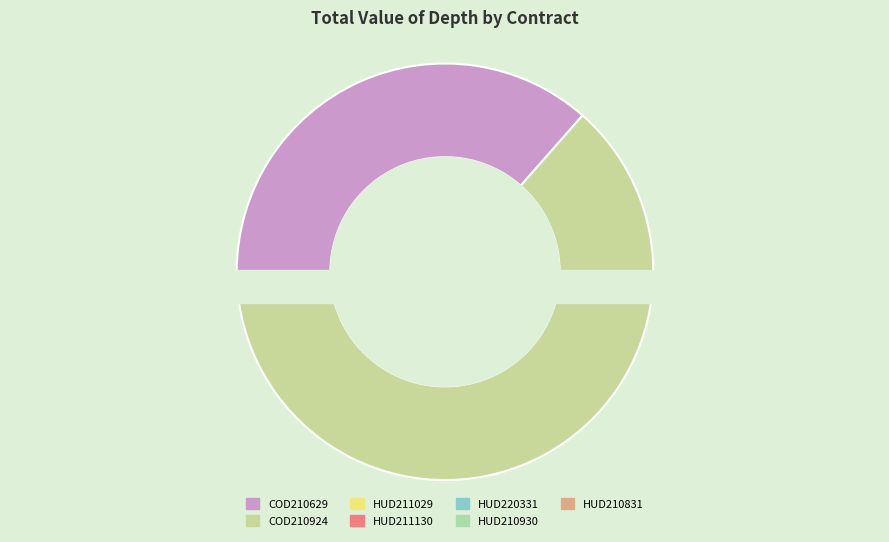

What is the majority slice?

COD210924